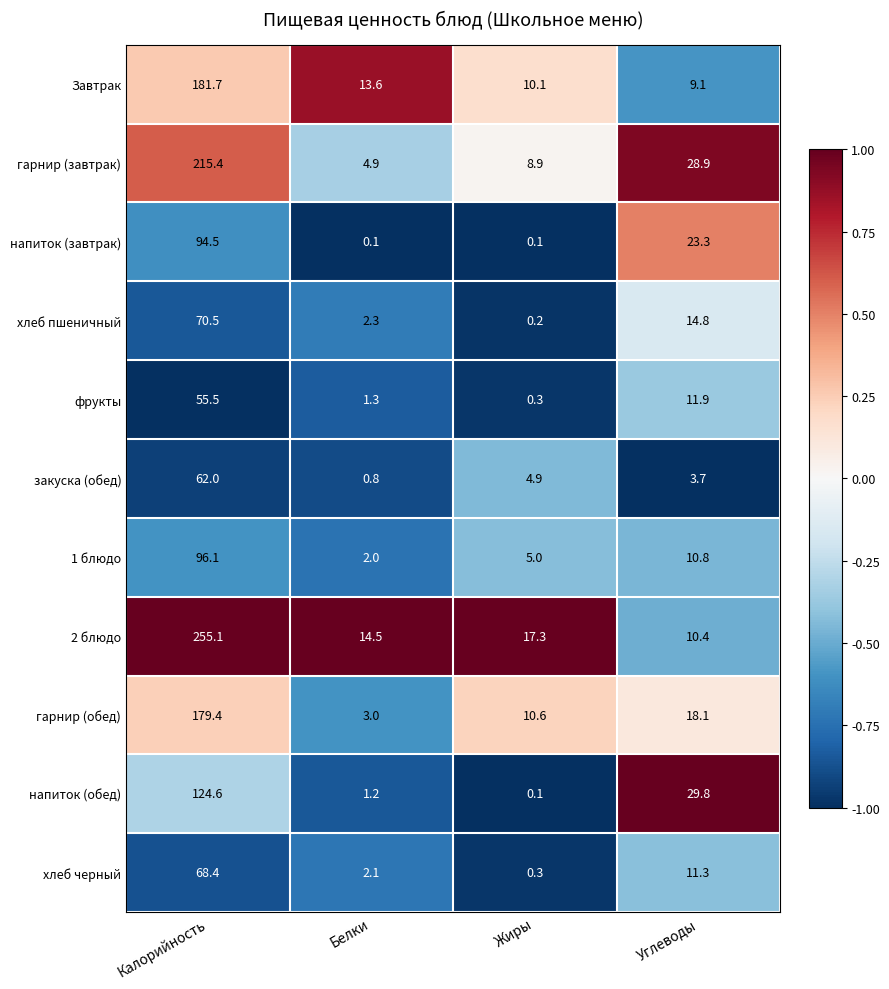

Which series has the widest spread of values?

2 блюдо